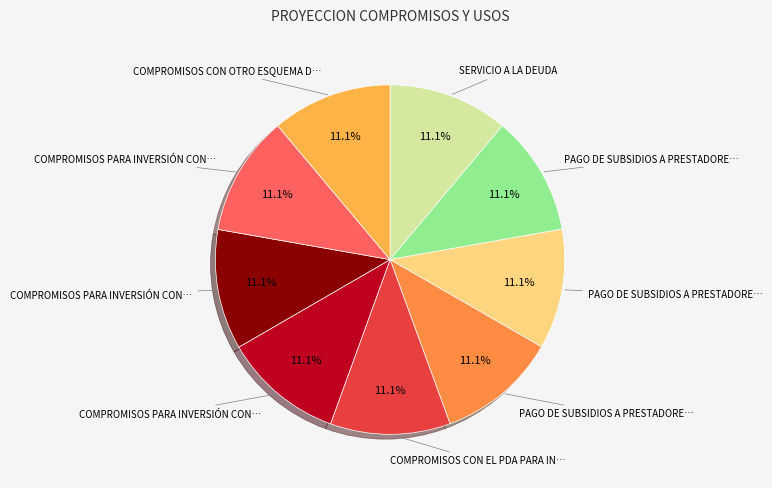

How many segments does this pie chart have?

9